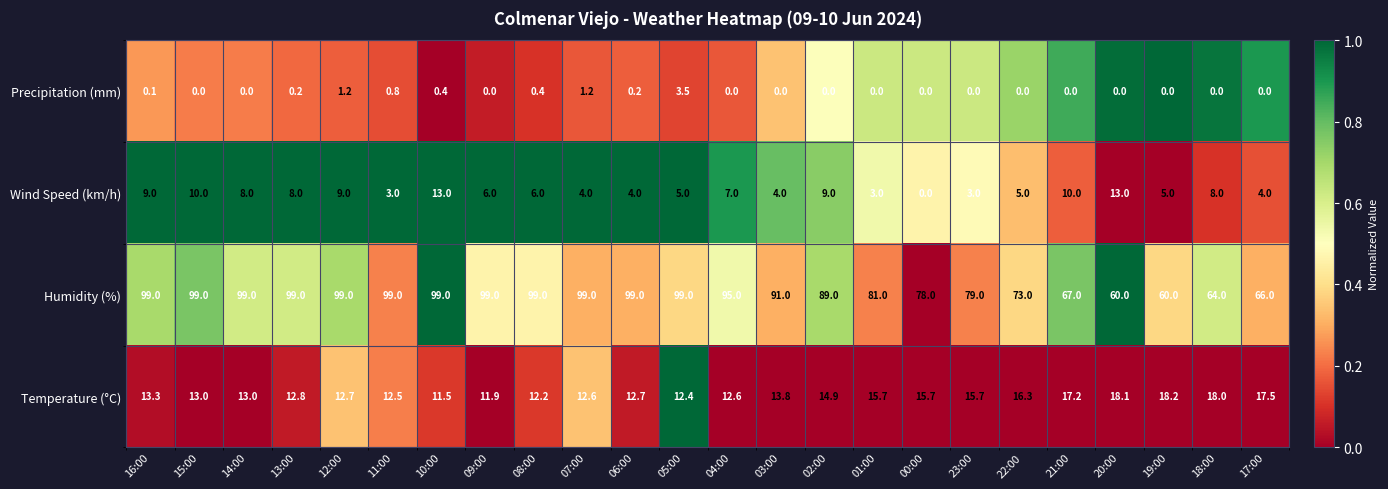

Which series has the largest total across all categories?

Humidity (%)